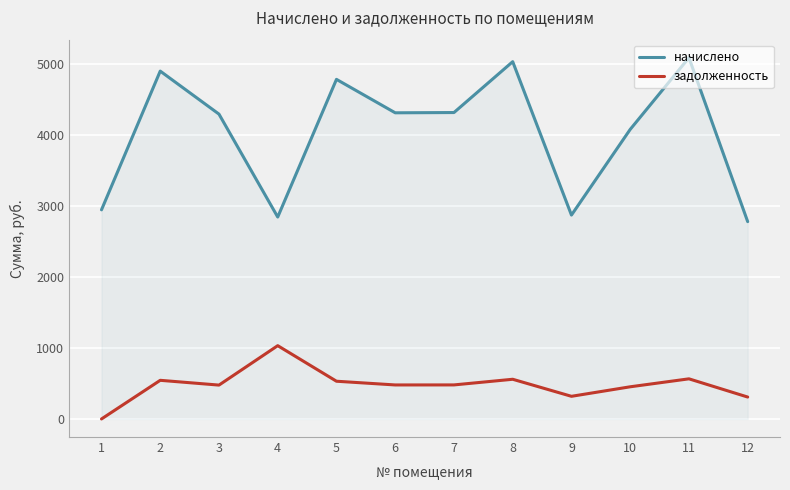

Is it true that задолженность equals 479.6 at 7?

True